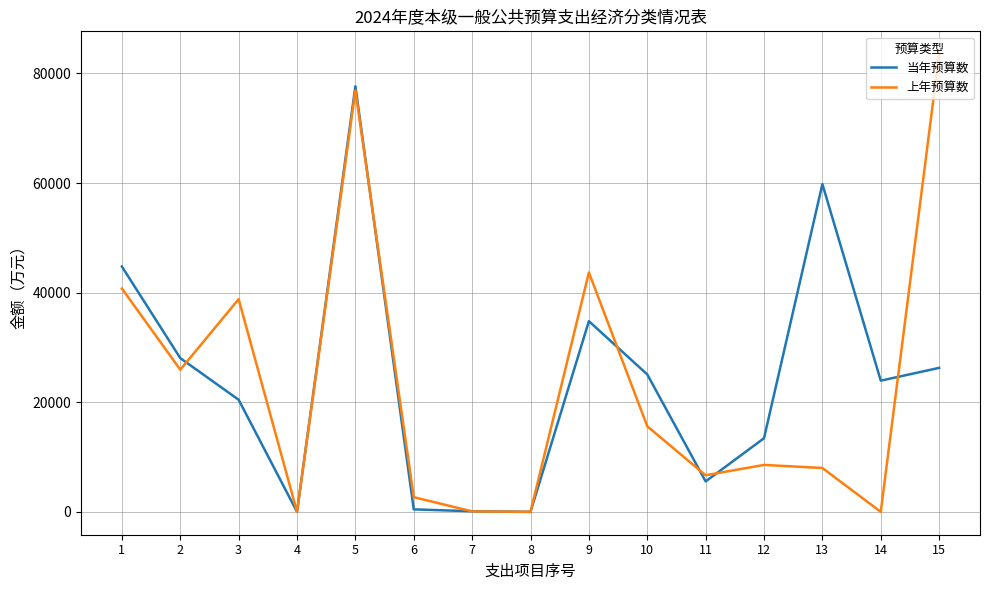

Which series has the largest range (max minus min)?

上年预算数